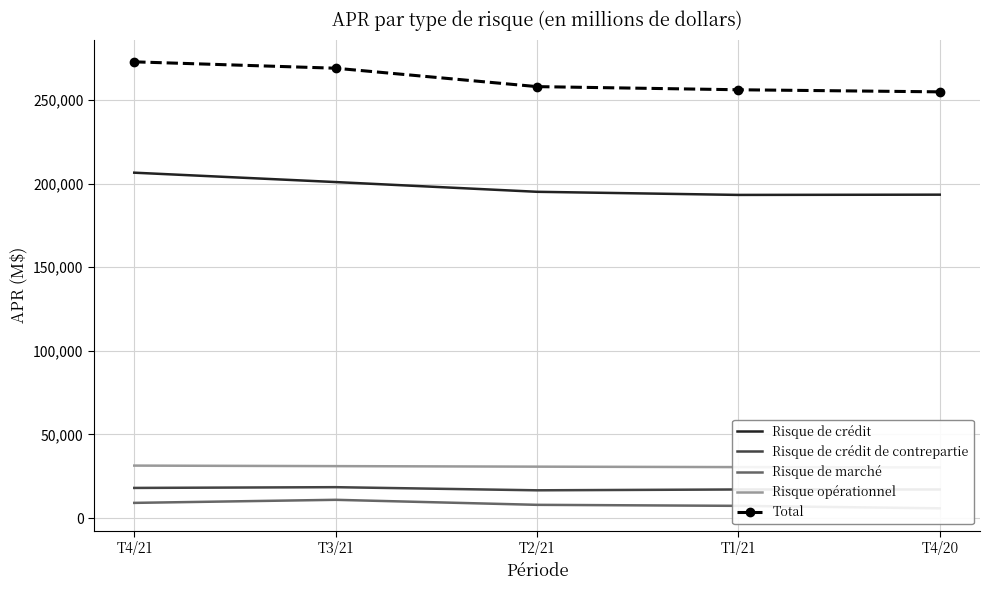

How many series are shown in this chart?

5